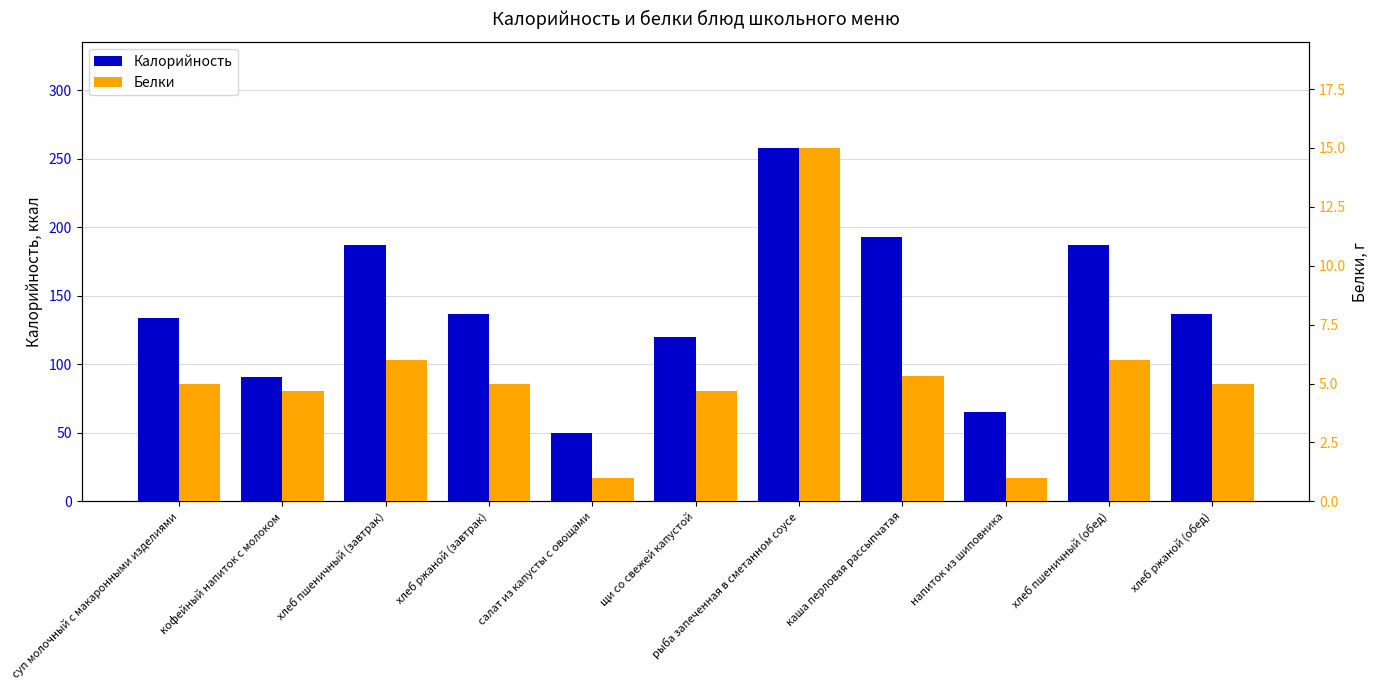

How many series are shown in this chart?

2